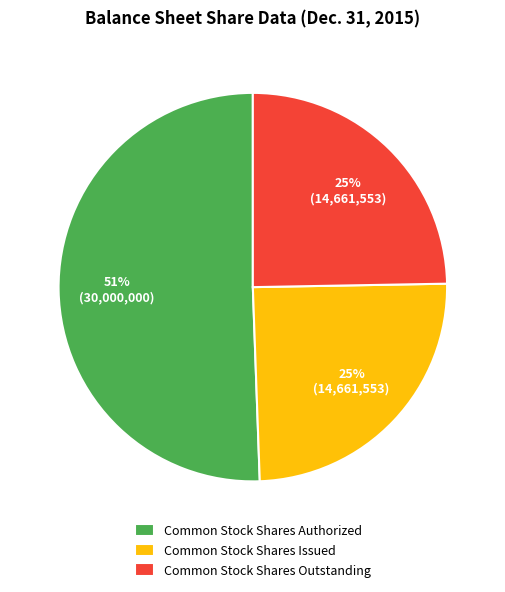

Approximately how many times larger is the value at Common Stock Shares Authorized compared to Common Stock Shares Outstanding?

2.0